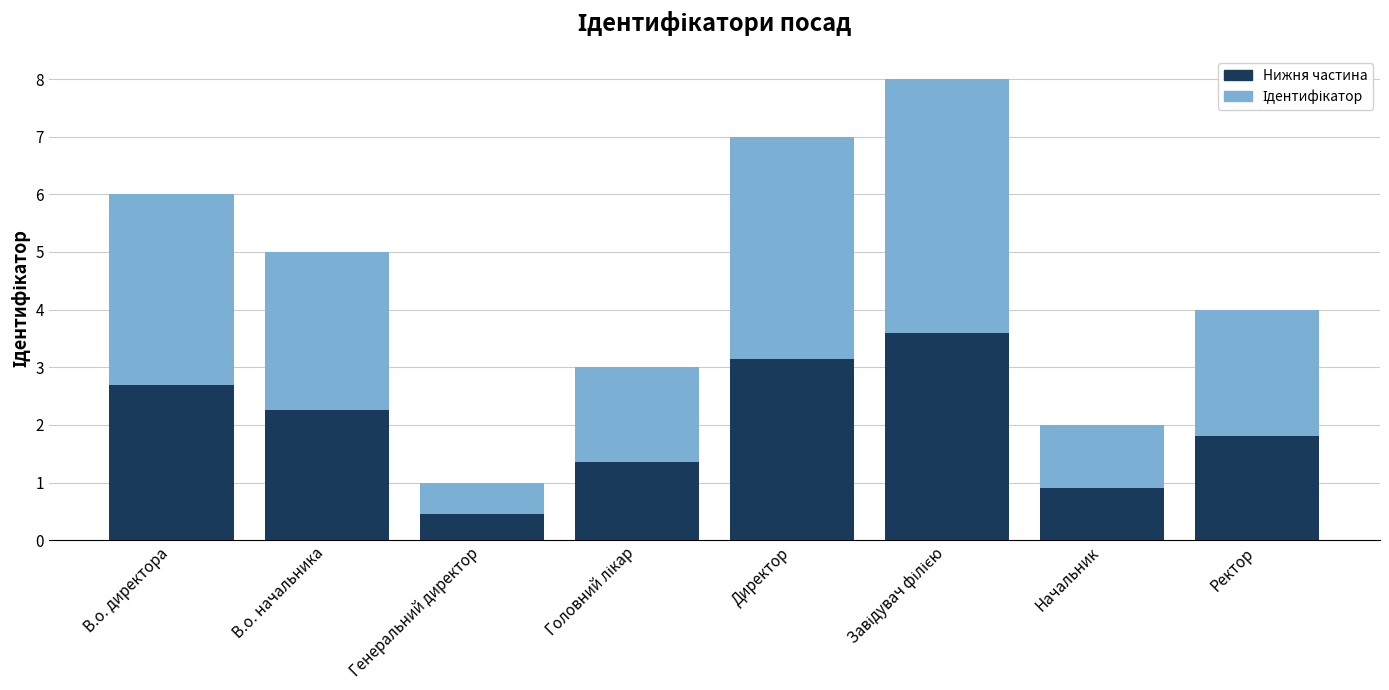

What is the sum of all Нижня частина values?

16.2